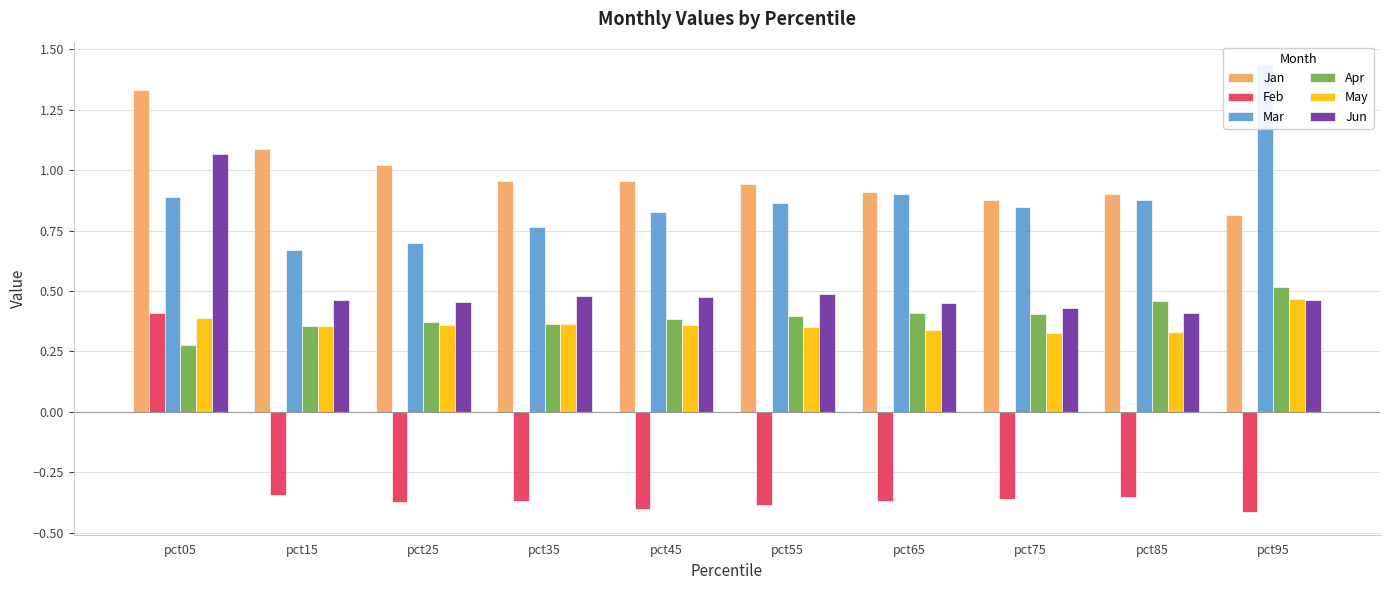

Reading left to right, extract all data points from this chart.

Jan: 1.3	1.1	1.0	1.0	1.0	0.9	0.9	0.9	0.9	0.8
Feb: 0.4	-0.3	-0.4	-0.4	-0.4	-0.4	-0.4	-0.4	-0.4	-0.4
Mar: 0.9	0.7	0.7	0.8	0.8	0.9	0.9	0.8	0.9	1.4
Apr: 0.3	0.4	0.4	0.4	0.4	0.4	0.4	0.4	0.5	0.5
May: 0.4	0.4	0.4	0.4	0.4	0.4	0.3	0.3	0.3	0.5
Jun: 1.1	0.5	0.5	0.5	0.5	0.5	0.5	0.4	0.4	0.5